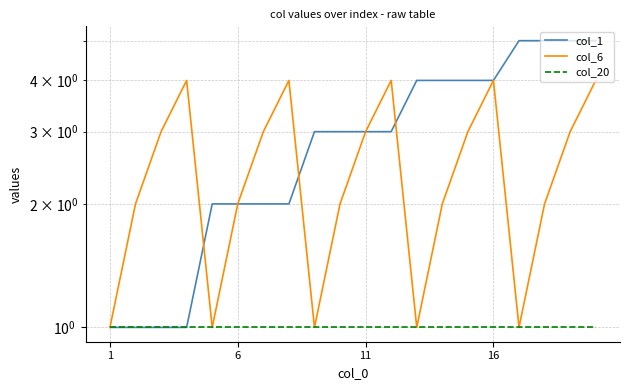

What is the average value of the col_6 series?

2